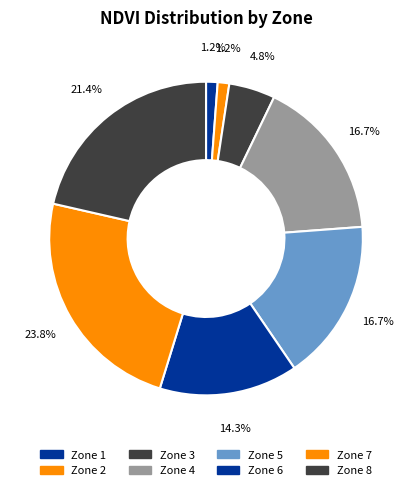

Count the number of slices in the pie.

8